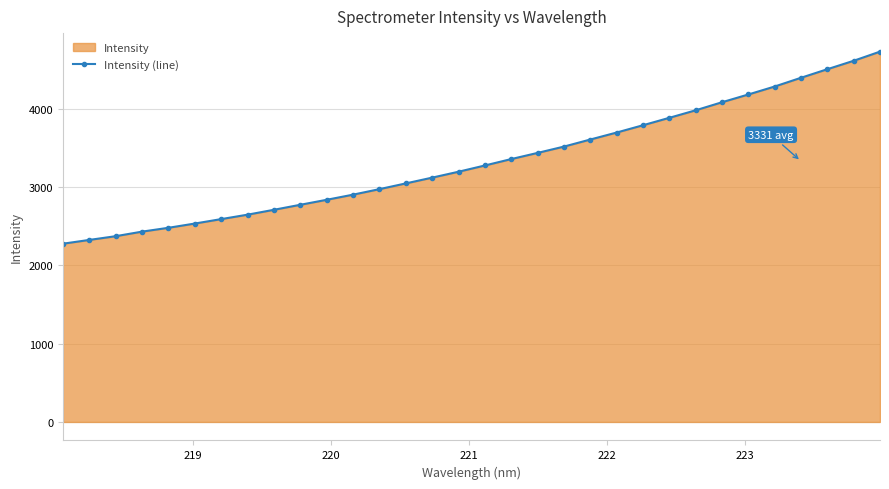

How many lines are shown in the chart?

1